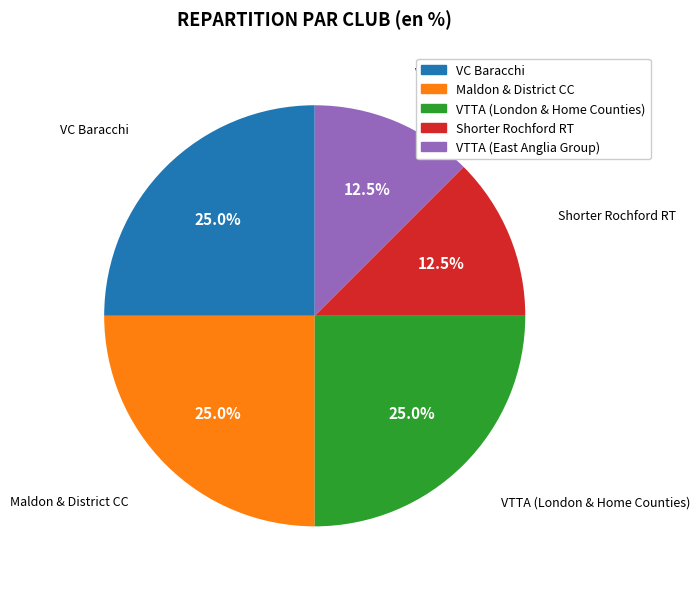

What is the ratio of the value at VC Baracchi to the value at VTTA (London & Home Counties)?

1.0